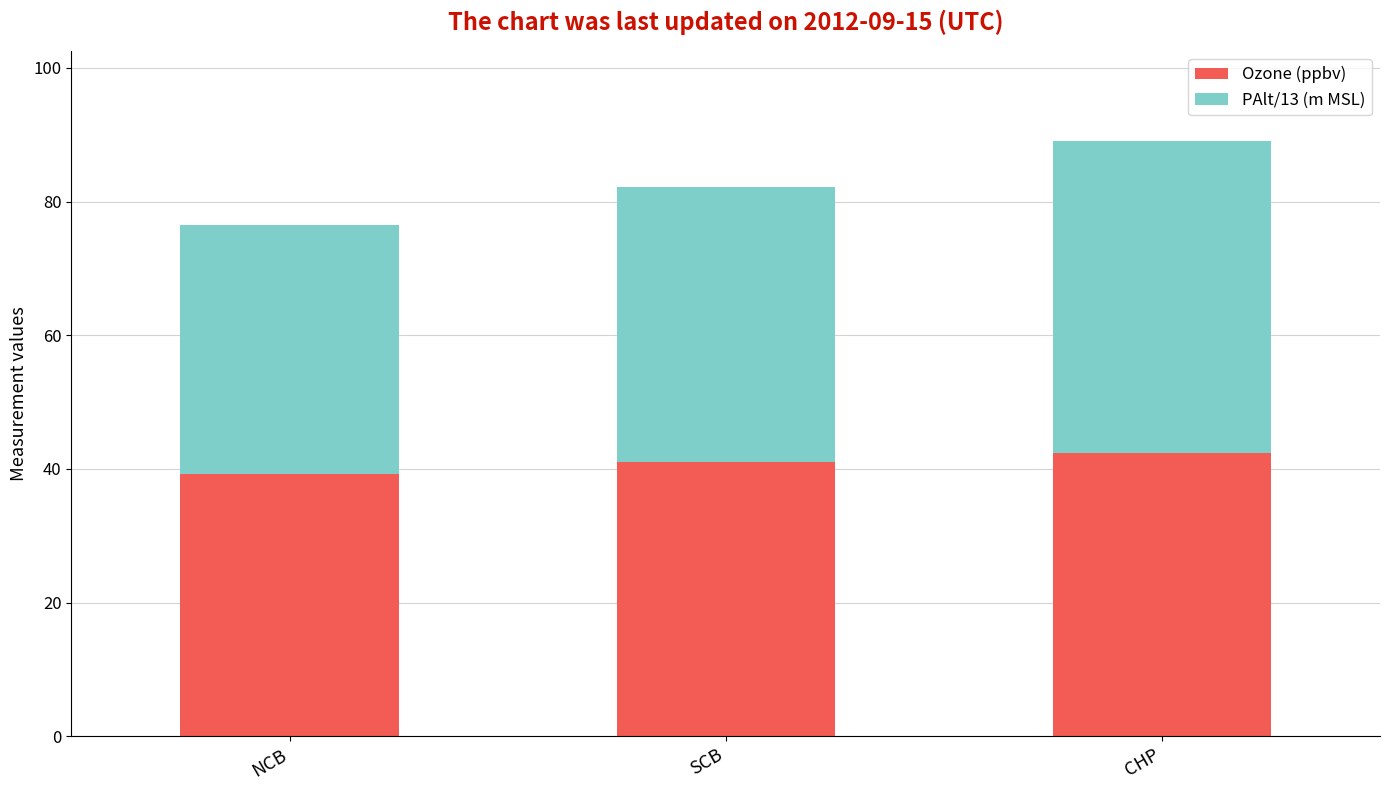

At which category is the sum across all series the highest?

CHP